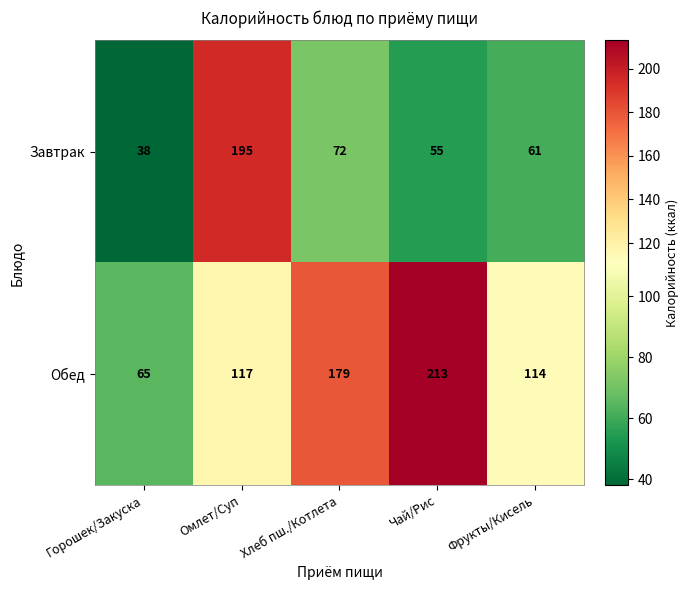

Which label corresponds to the smallest value in the chart?

Горошек/Закуска